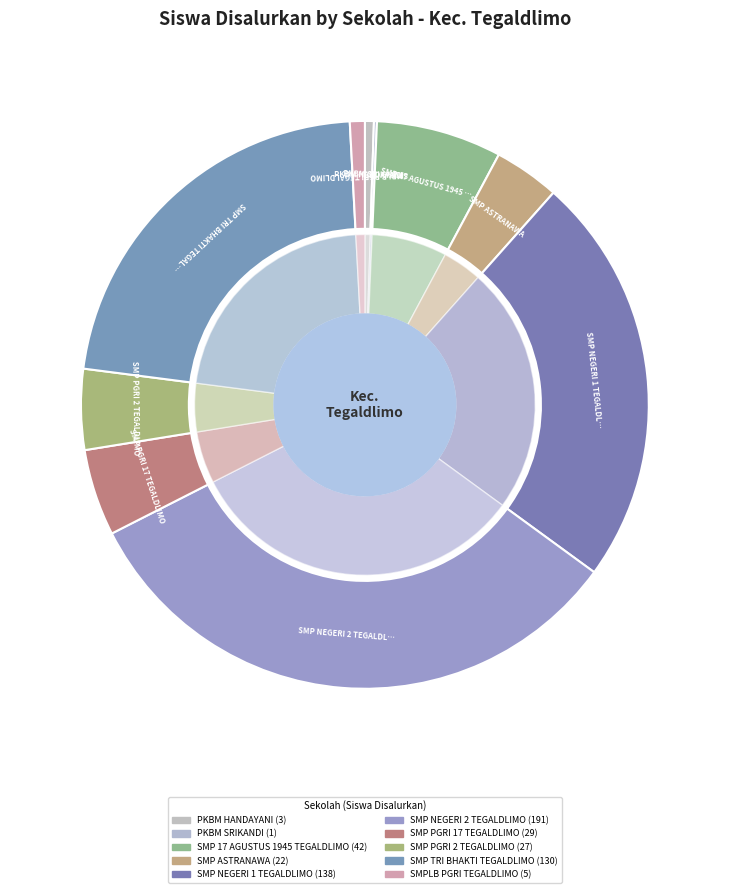

What is the total percentage of SMPLB PGRI TEGALDLIMO and SMP PGRI 2 TEGALDLIMO?

5.4%